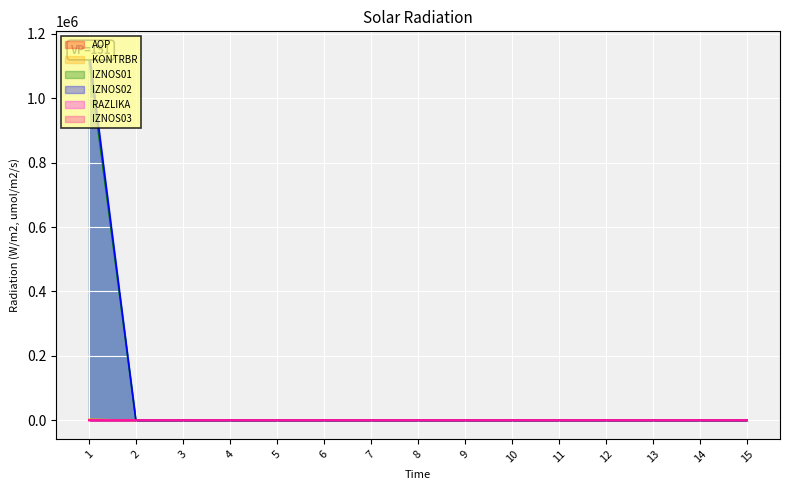

At which category is the sum across all series the highest?

1